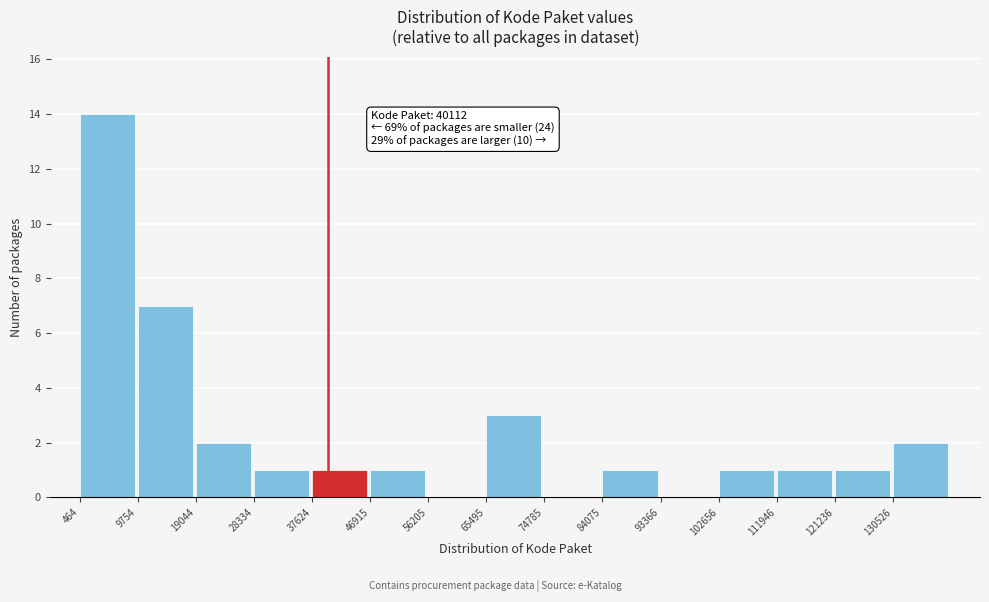

Which range on the x-axis has the tallest bar?

0 to 10000